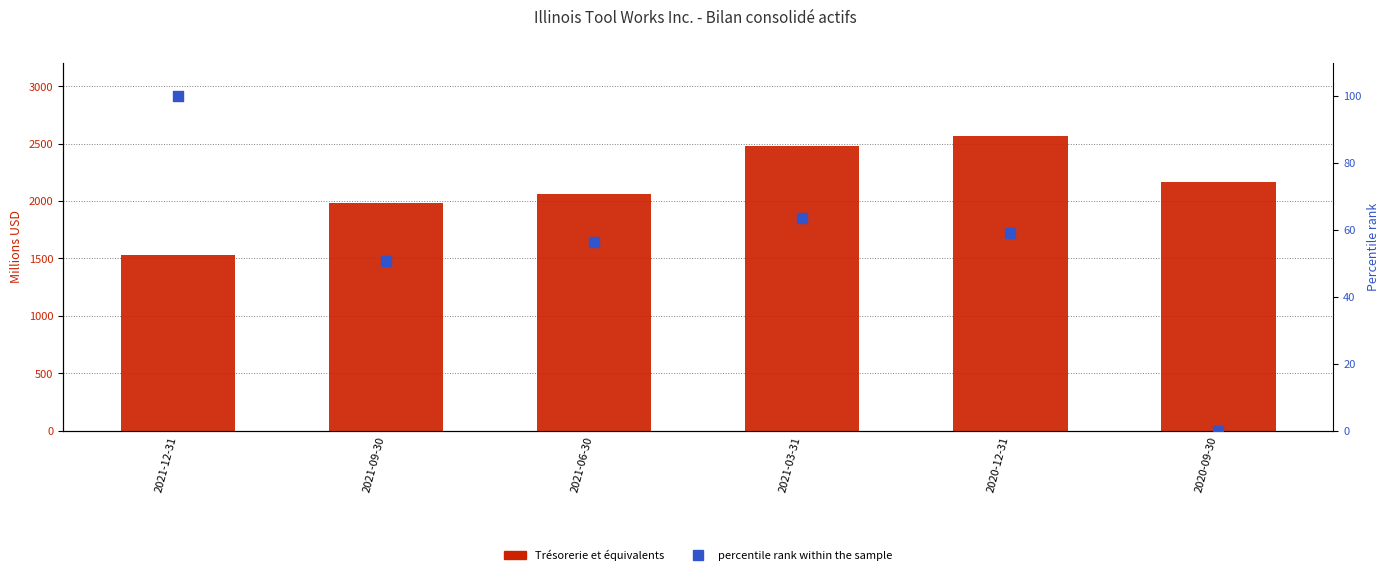

Which series has the largest Y range (max minus min)?

Trésorerie et équivalents